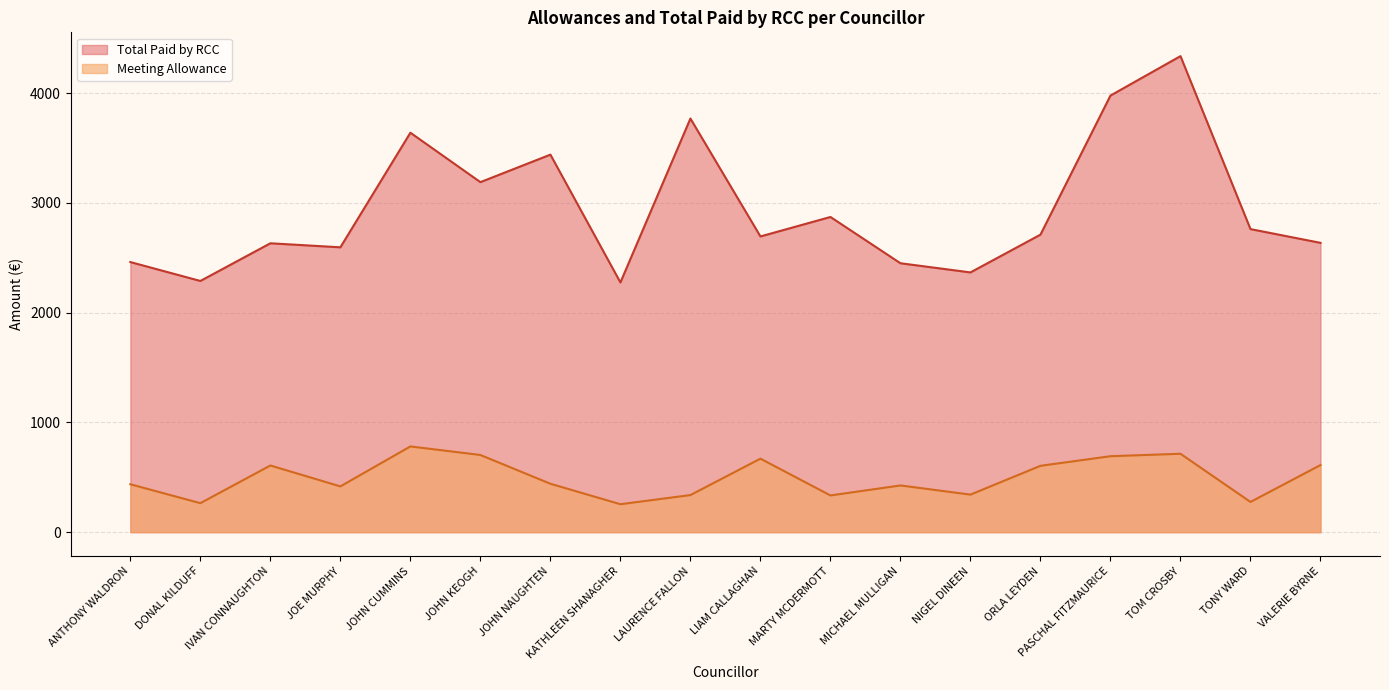

How many series are shown in this chart?

2